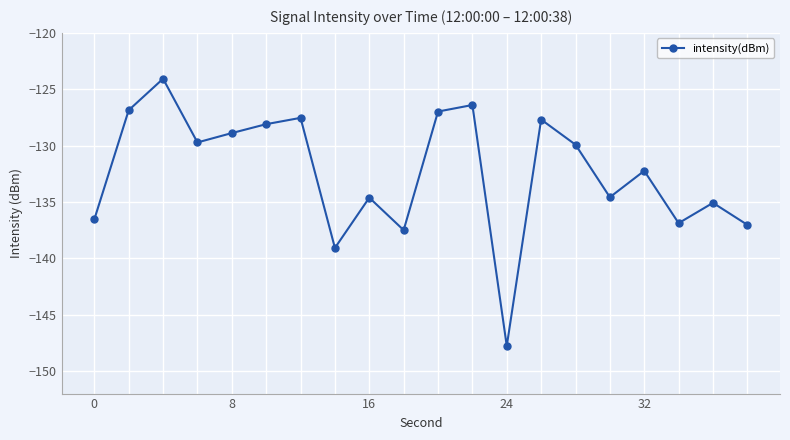

Does the chart display data point markers on the line(s)?

Yes